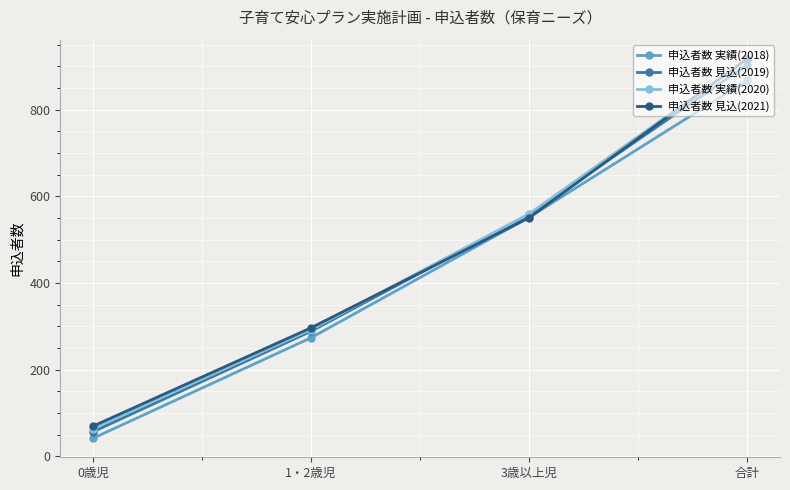

Rank the categories by 申込者数 実績(2020) value from highest to lowest.

合計, 3歳以上児, 1・2歳児, 0歳児